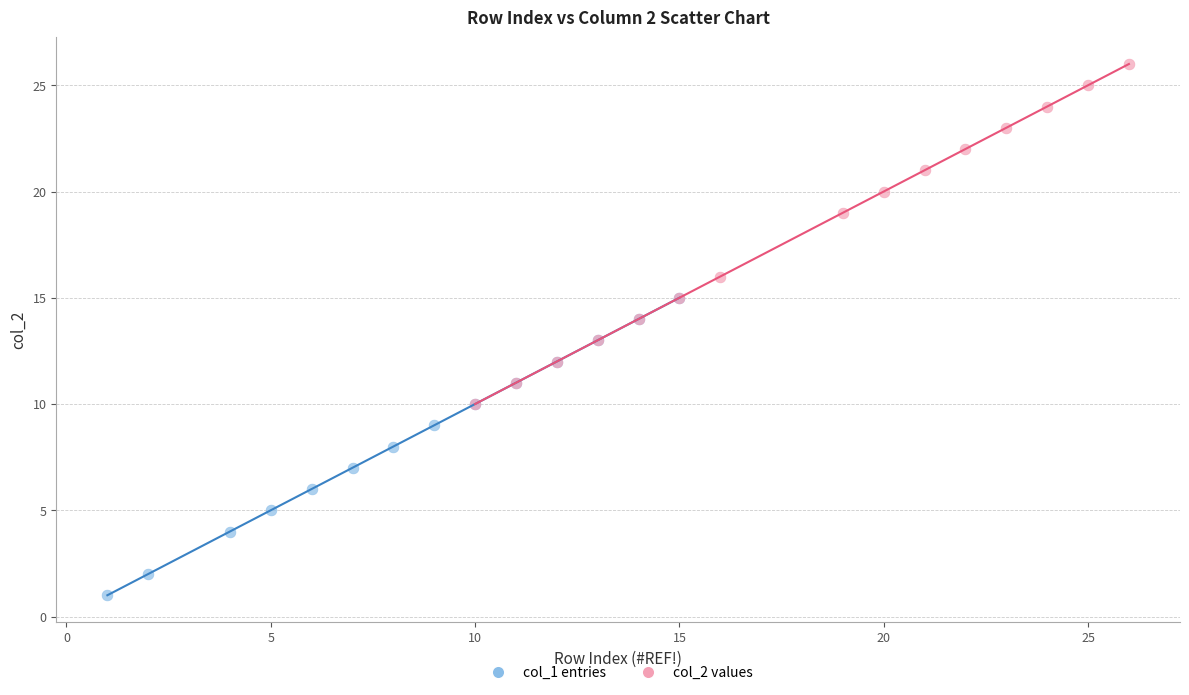

Which series reaches the maximum Y coordinate?

col_2 values